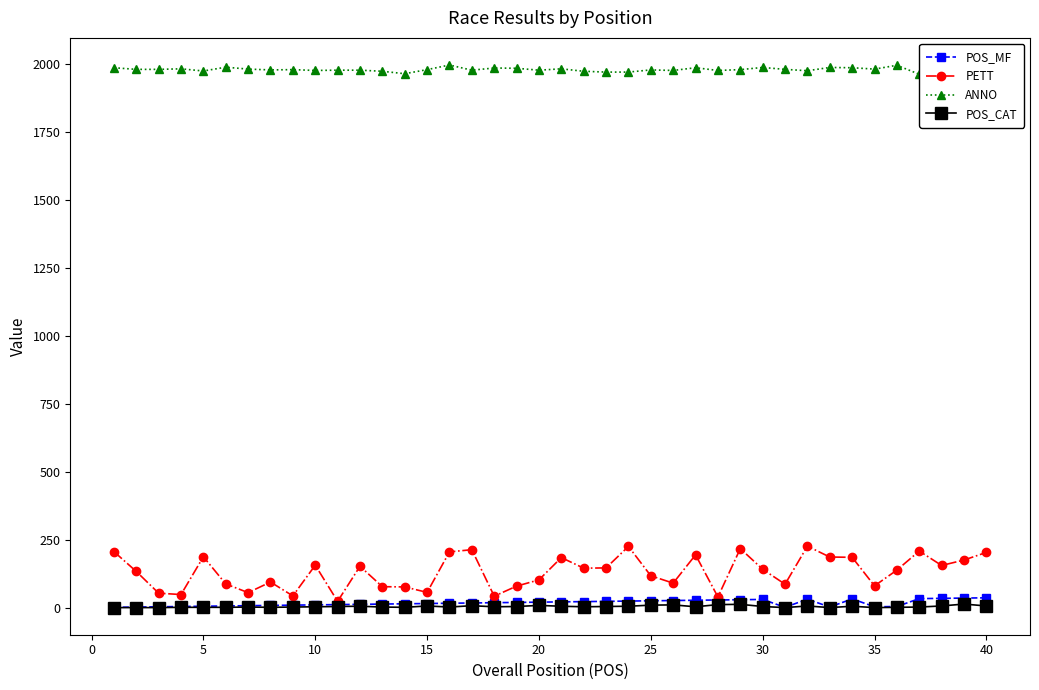

Which series has the largest total across all categories?

ANNO